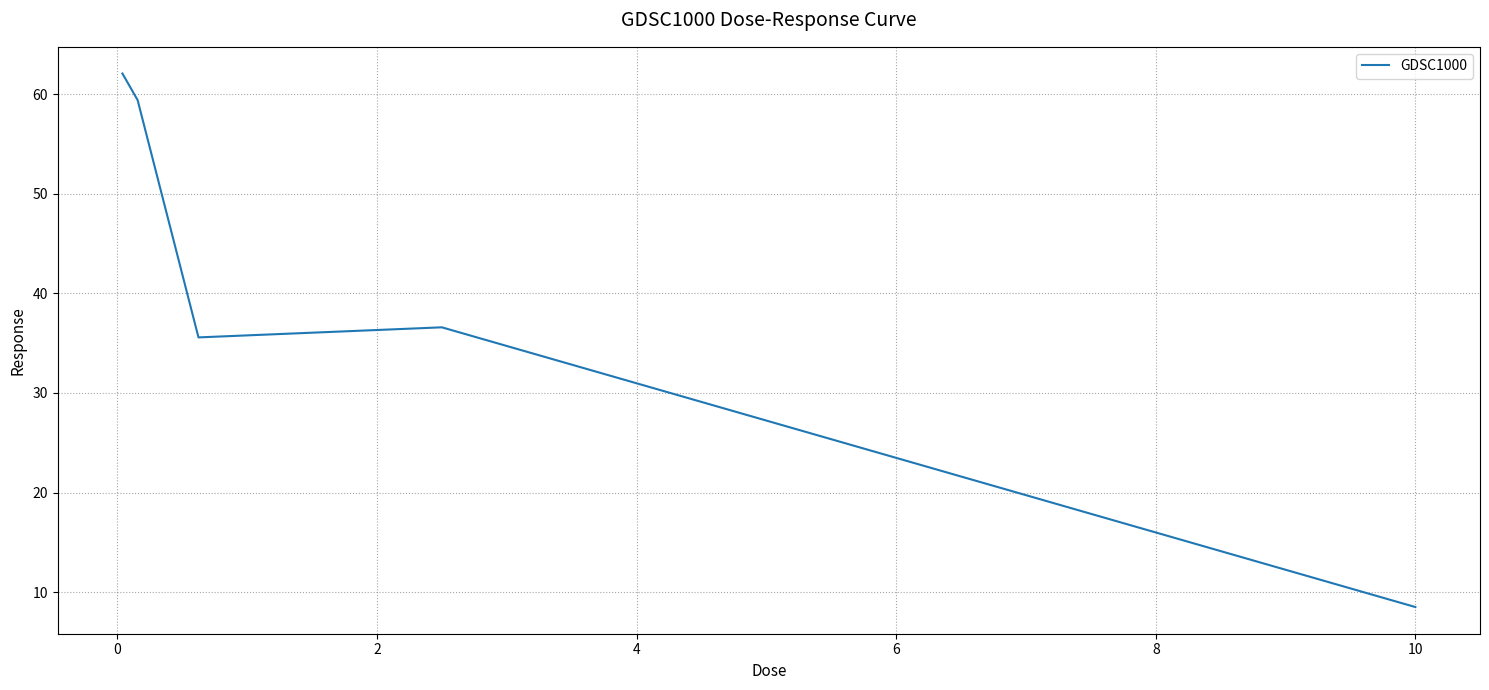

True or false: the data has more than 2 interior local peaks.

False